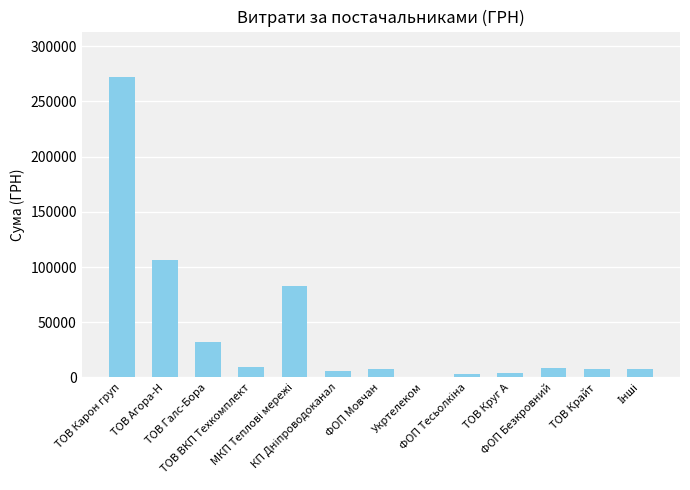

What is the sum of all values?

548430.0